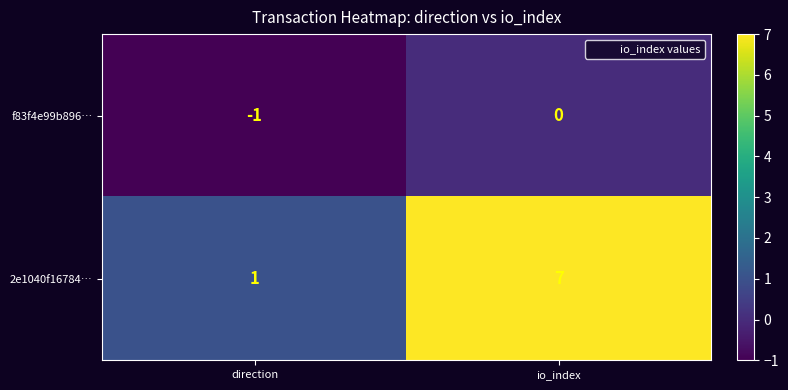

What is the smallest value displayed?

-1